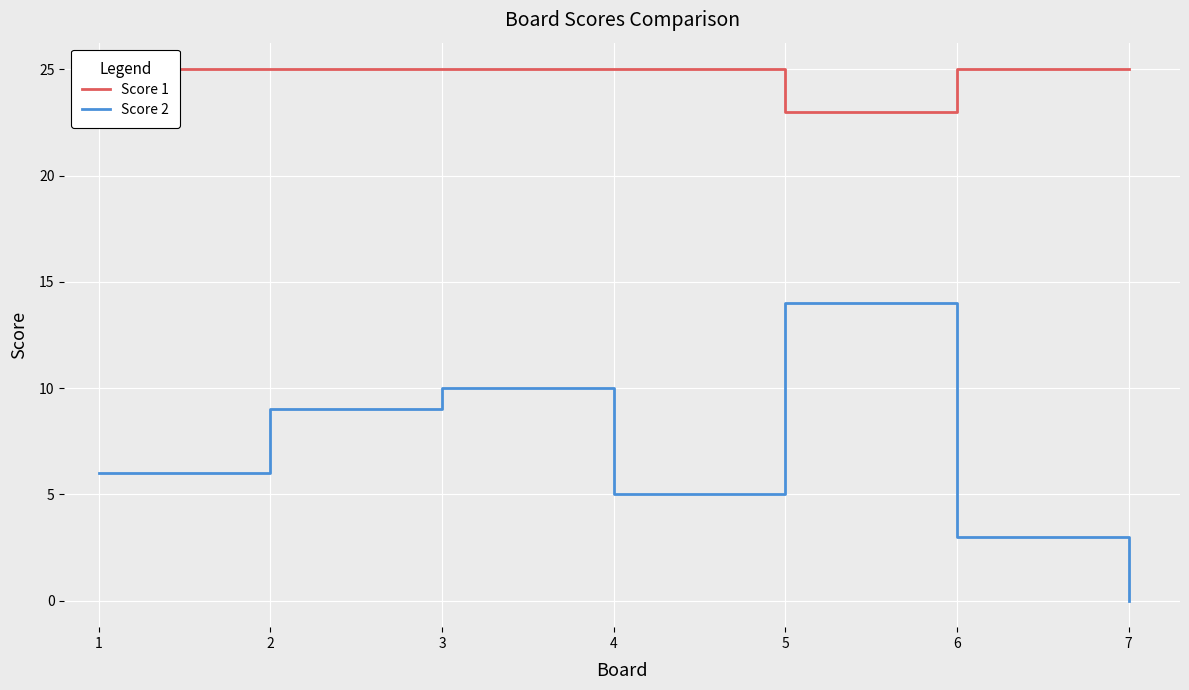

How many data points does each series have?

7